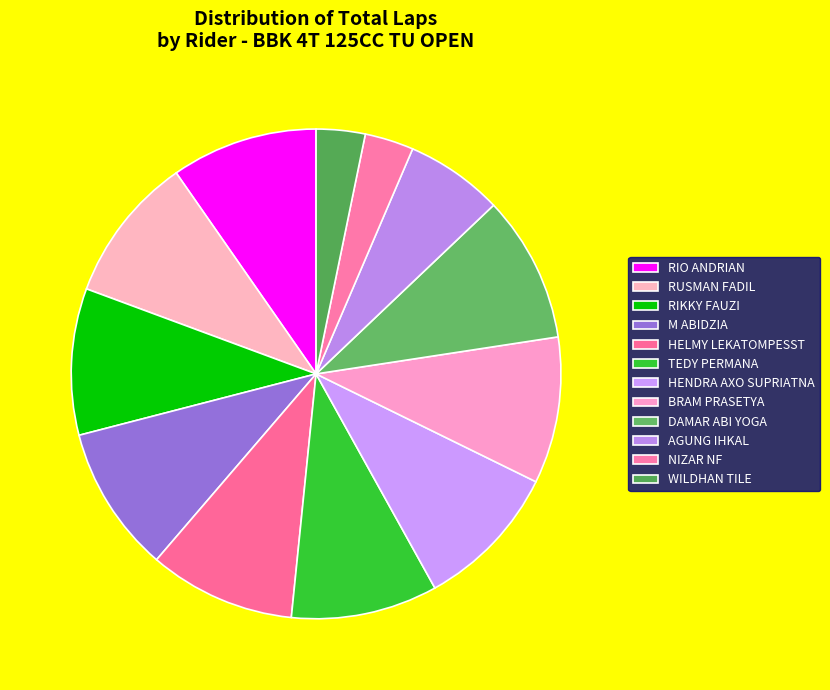

What percentage is the M ABIDZIA slice, to the nearest percent?

10%